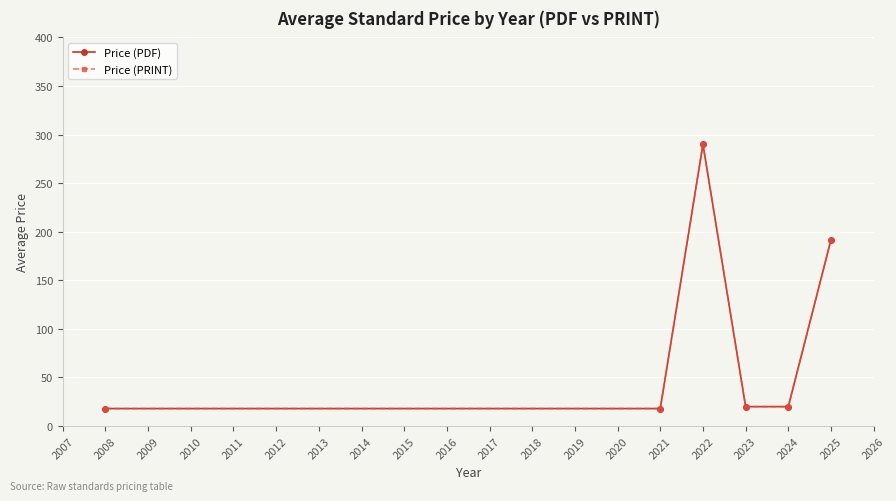

Is this an area chart (filled region under the line)?

No